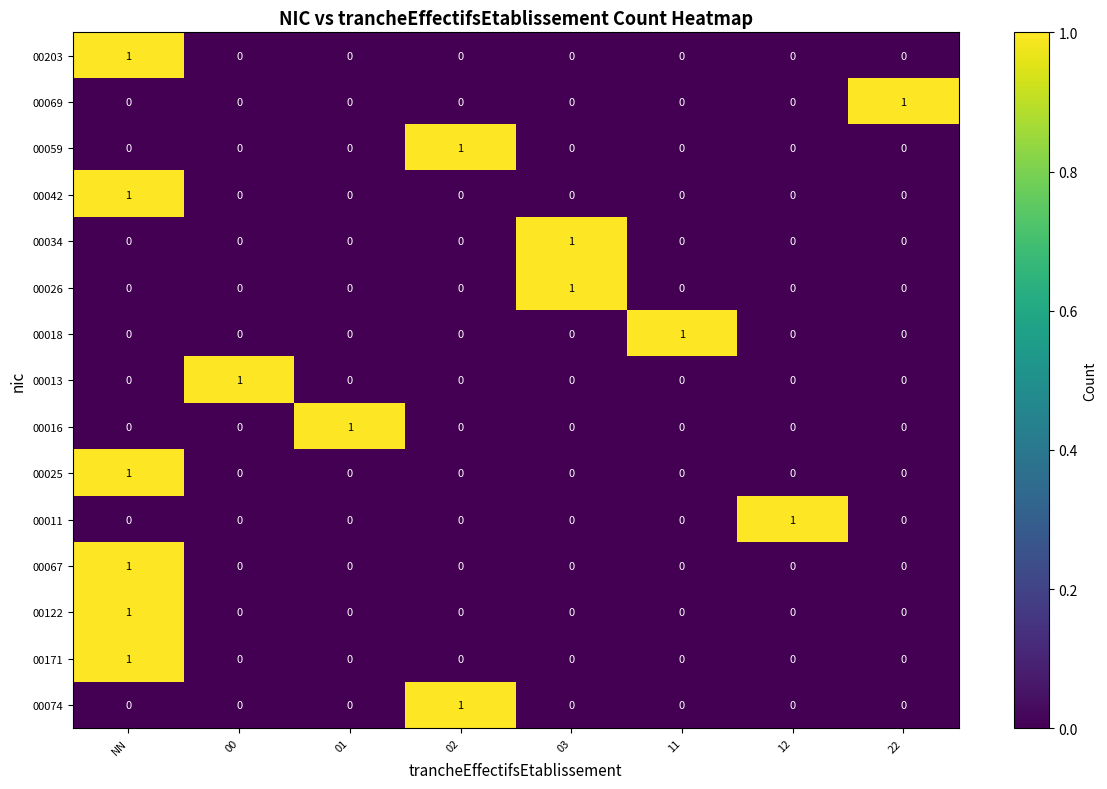

The value of 00171 at 02 is -1. True or false?

False